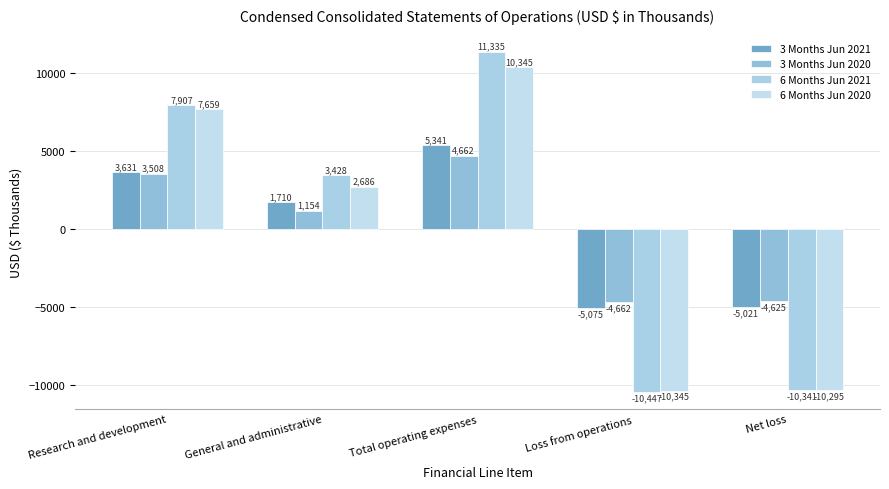

How many values in the 6 Months Jun 2020 series are below 2686?

2